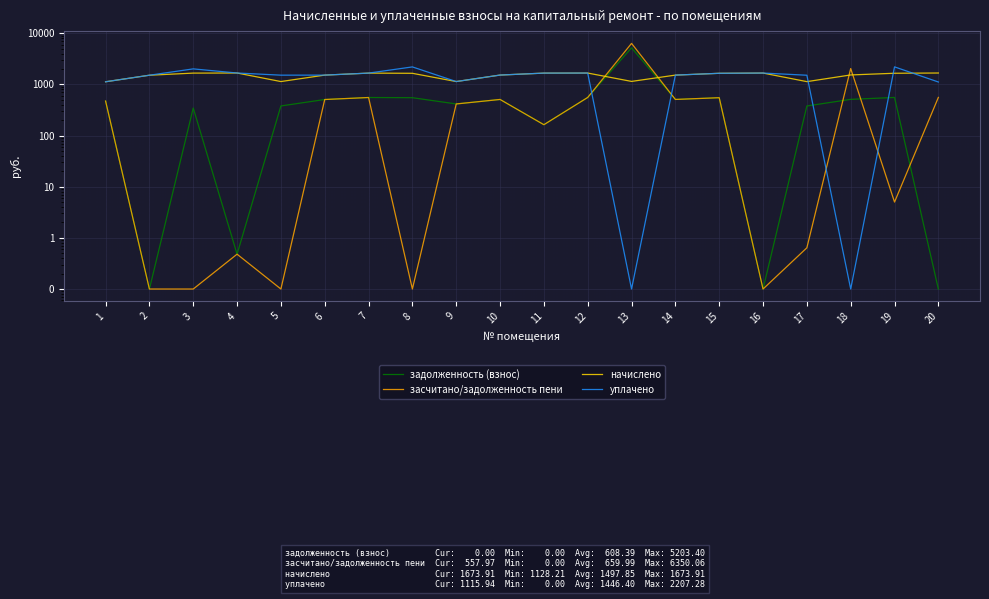

What is the value of the засчитано/задолженность пени point at the 16th from the left?

0.1